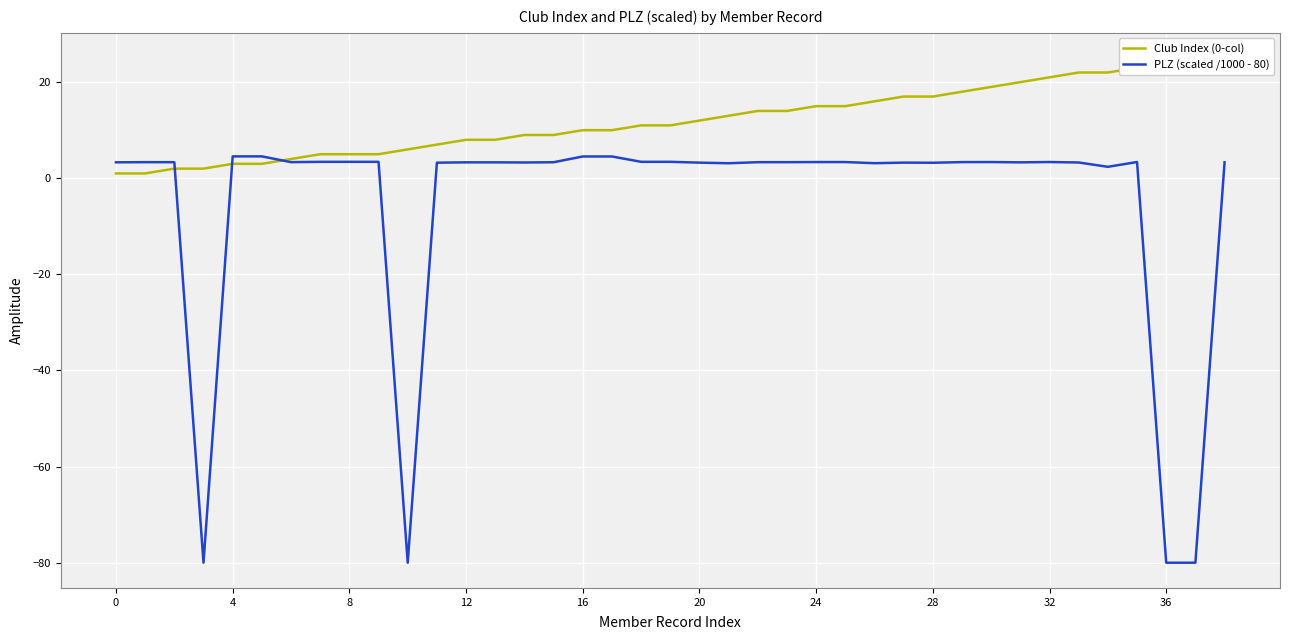

What is the highest value of the PLZ (scaled /1000 - 80) series?

4.5